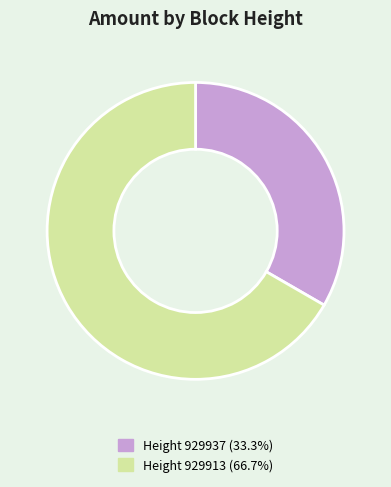

Is there any slice that represents more than half of the pie?

Yes